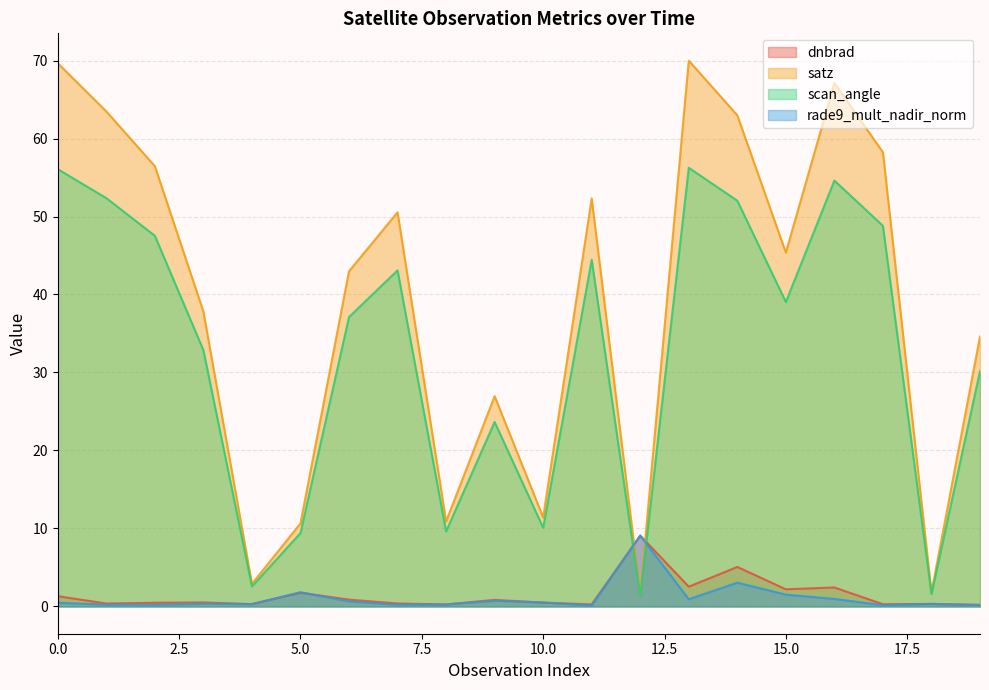

How many lines are shown in the chart?

4